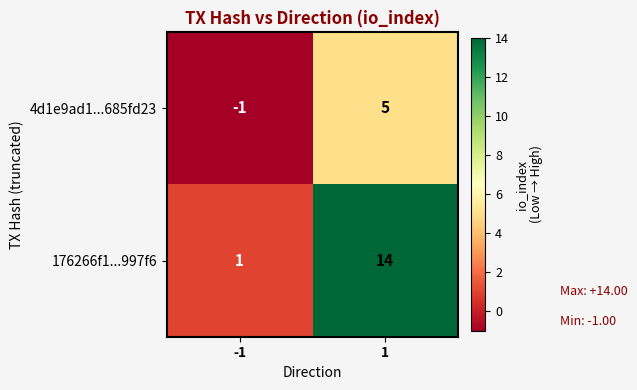

Reading left to right, extract all data points from this chart.

4d1e9ad1...685fd23: -1	5
176266f1...997f6: 1	14